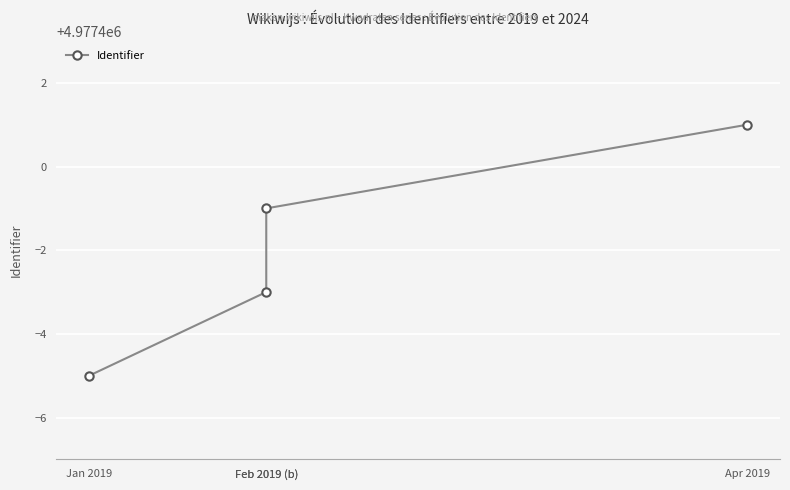

What is the value of the 4th point from the left?

4977401